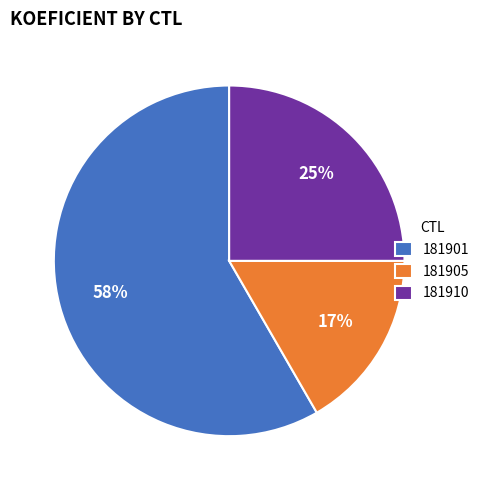

Do 181905 and 181910 together represent more than half of the pie?

No